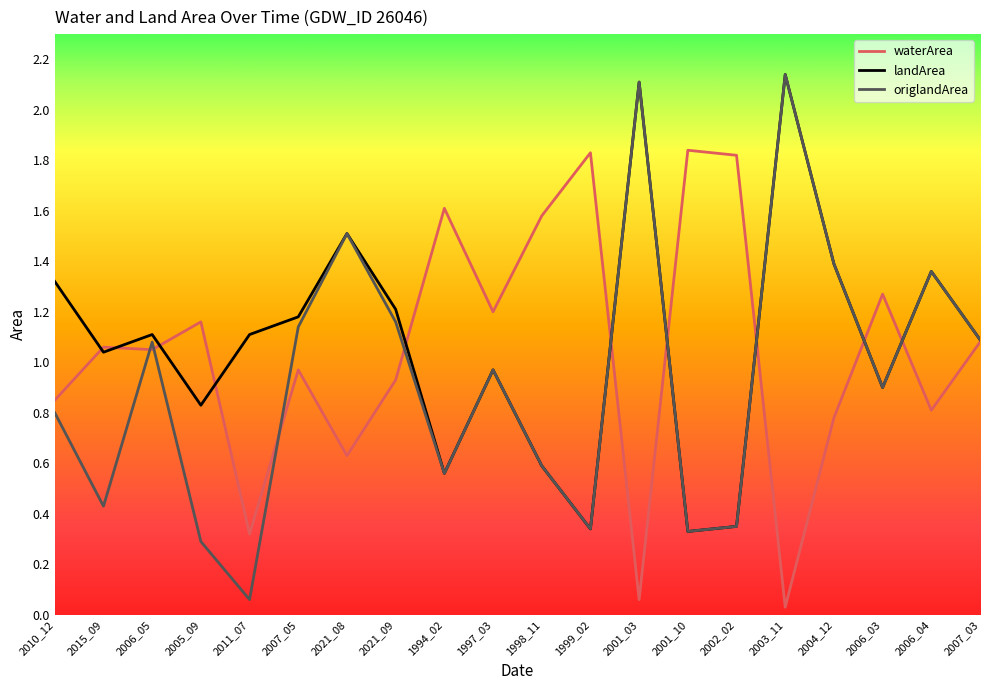

Which series has the largest range (max minus min)?

origlandArea